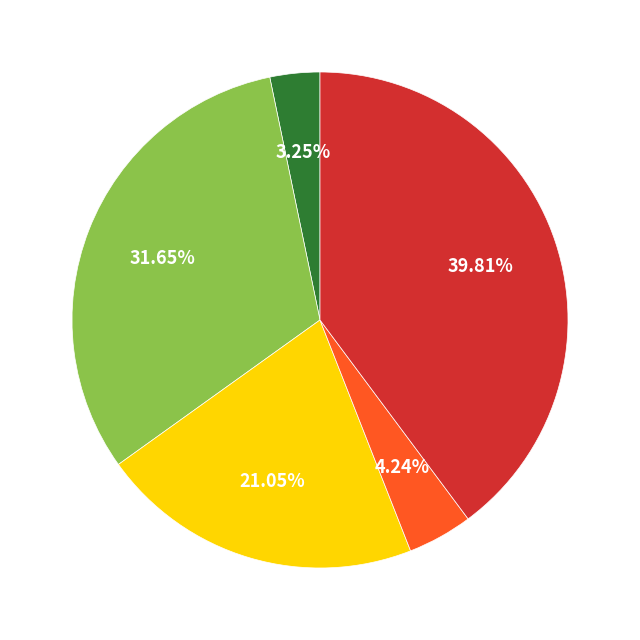

Is there any slice that represents more than half of the pie?

No